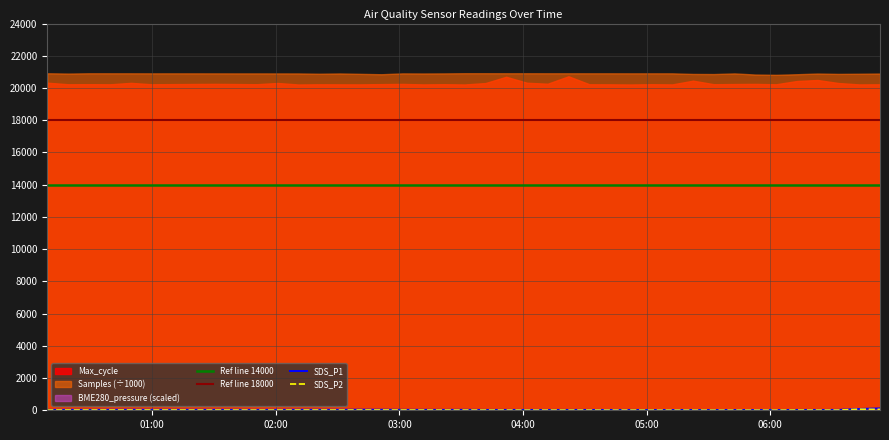

What is the minimum value for Ref line 14000?

14000.0